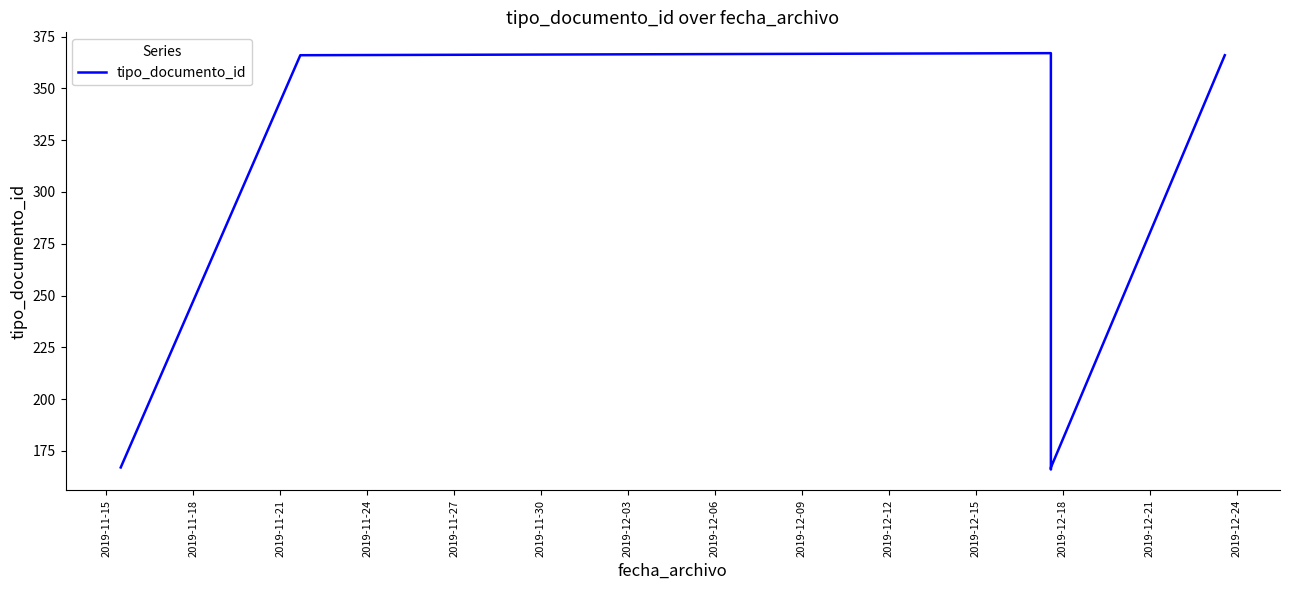

How many values exceed 167?

3